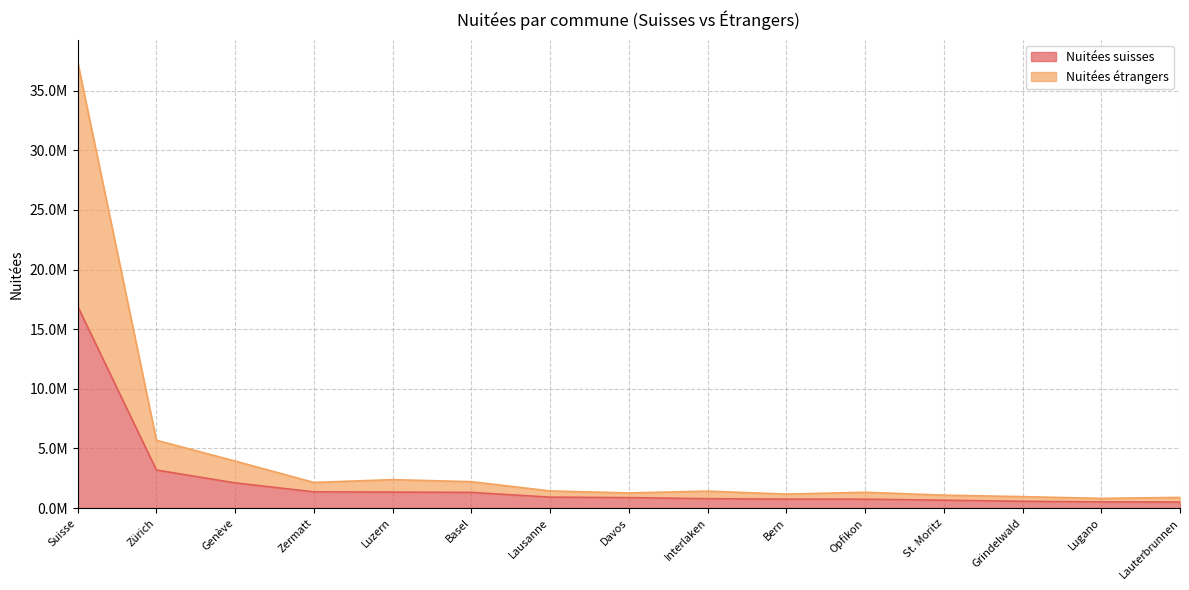

Where is the first local minimum for Nuitées étrangers?

Zermatt